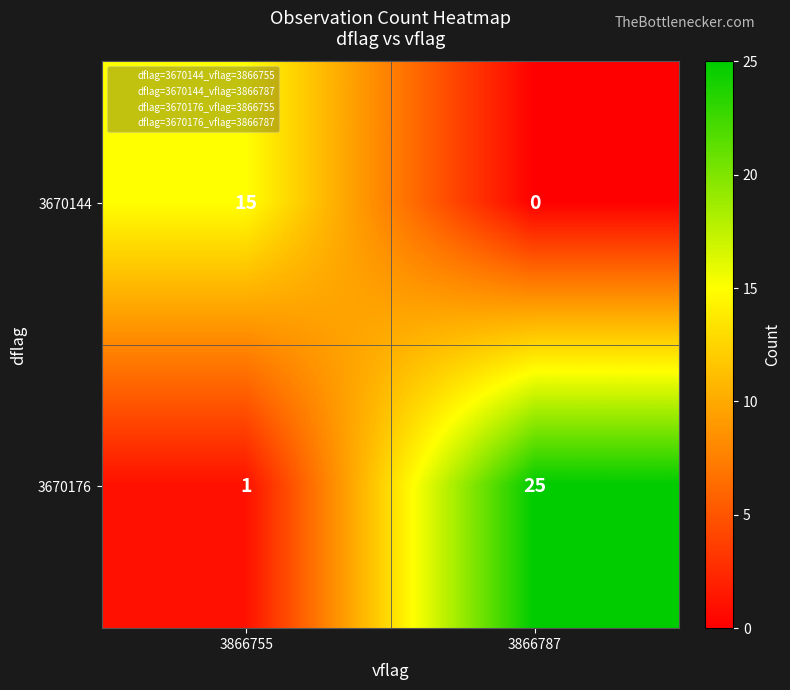

Which series has the widest spread of values?

3670176